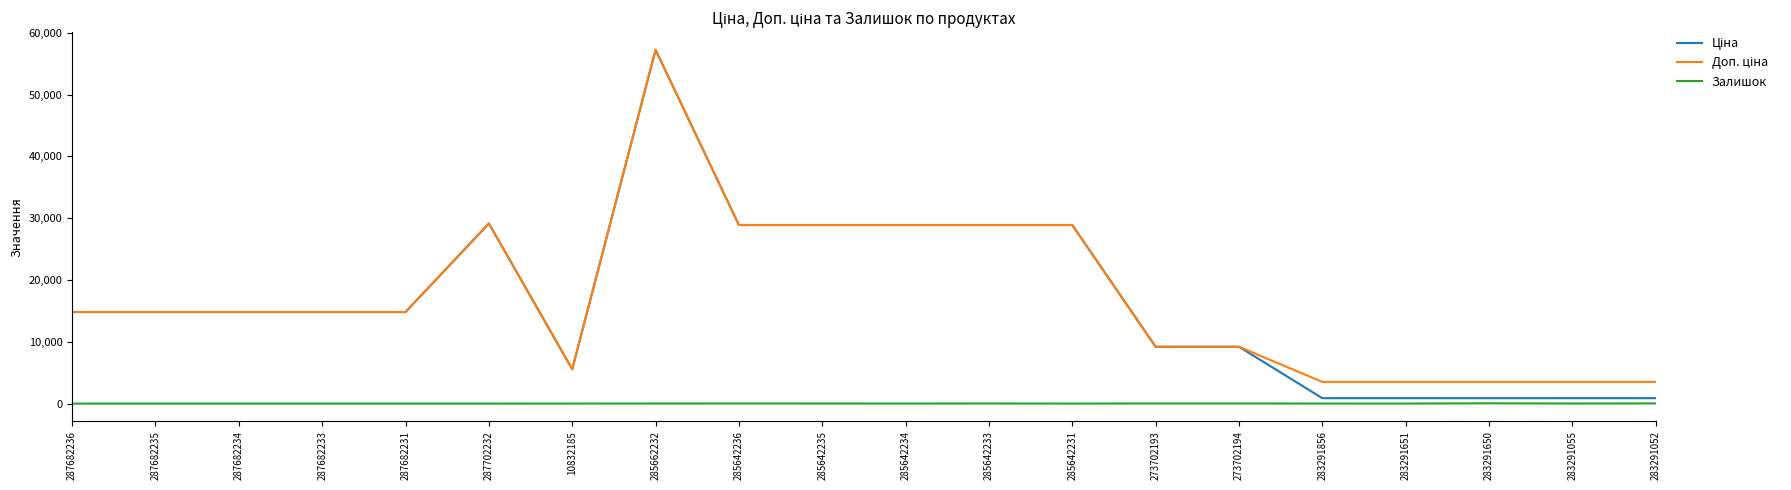

At how many categories does at least one series exceed 17566?

7